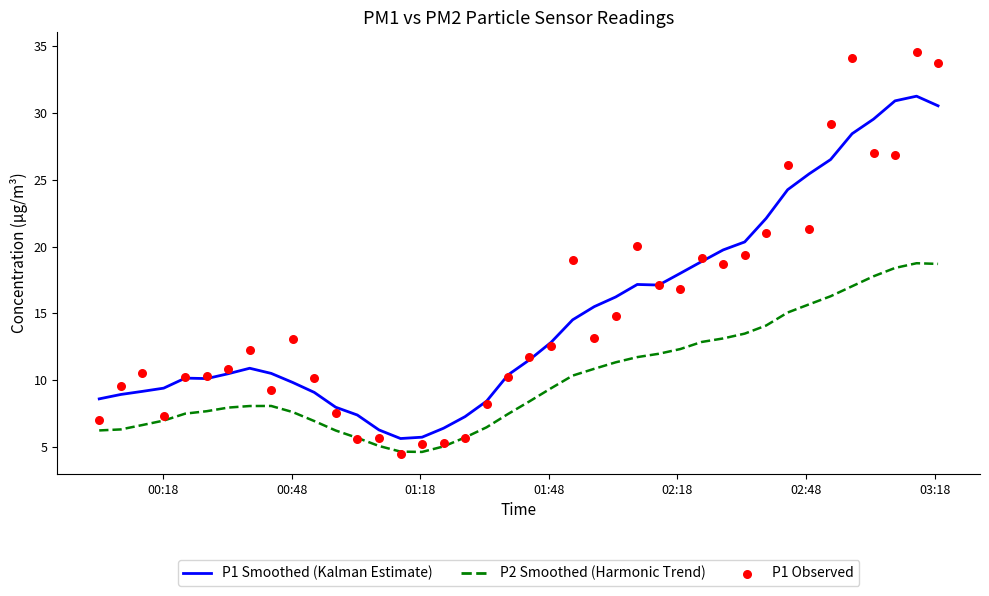

Which series has the largest total across all categories?

P1 Observed